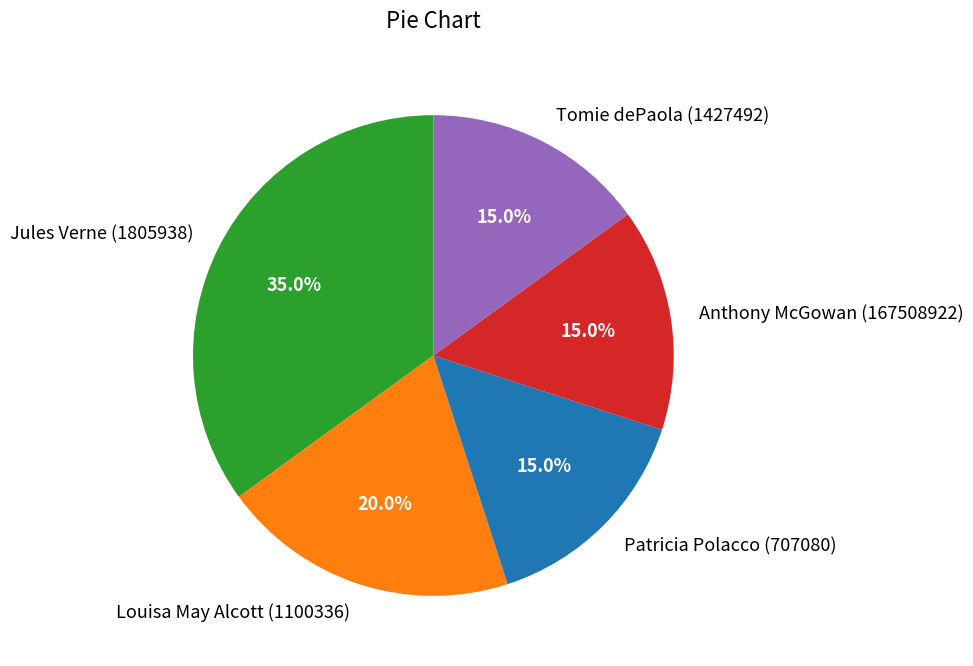

The Jules Verne (1805938) slice represents 46% of the pie. True or false?

False